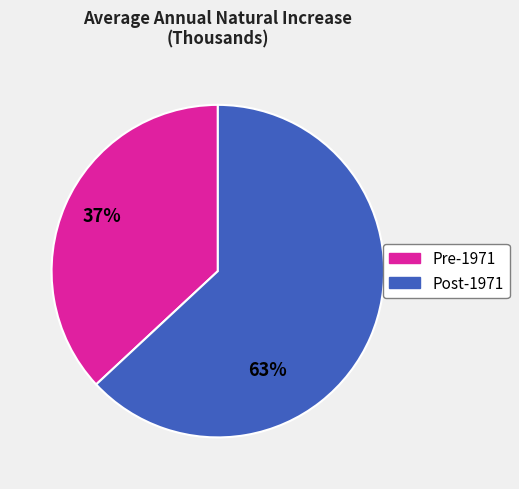

Is there a majority slice in this chart?

Yes